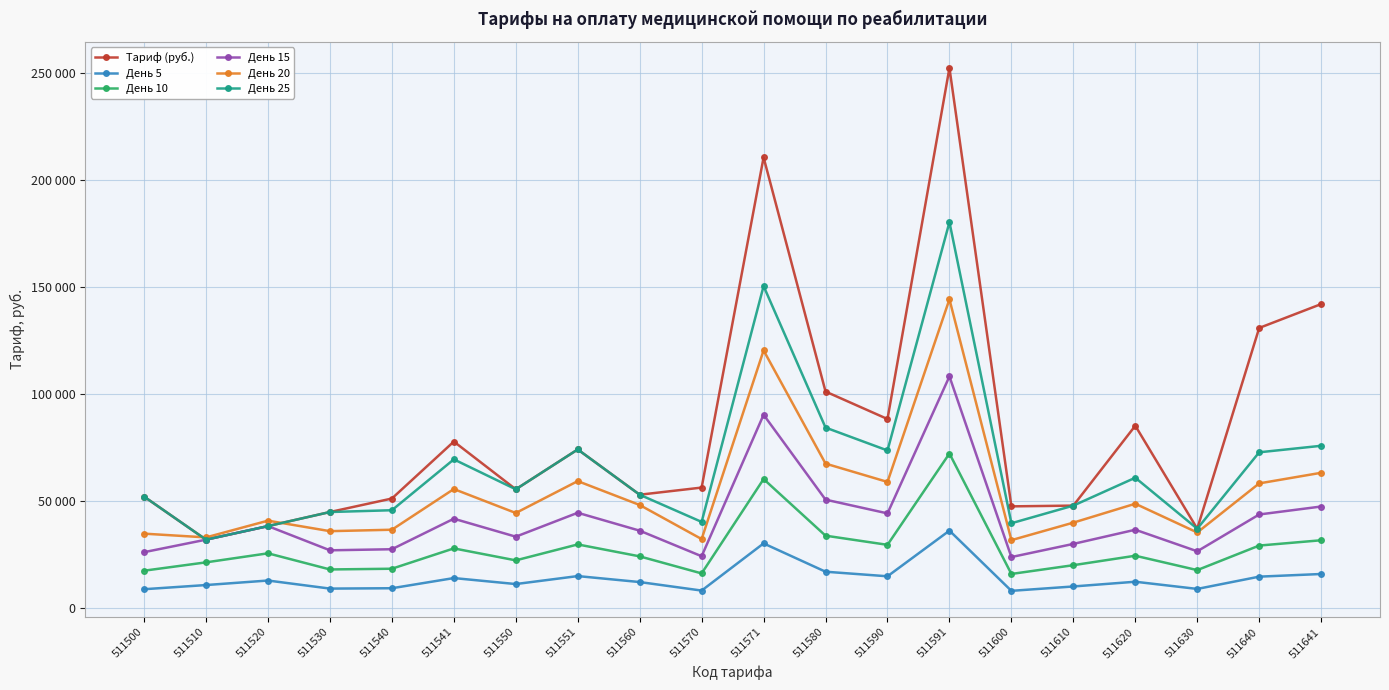

Is this an area chart (filled region under the line)?

No